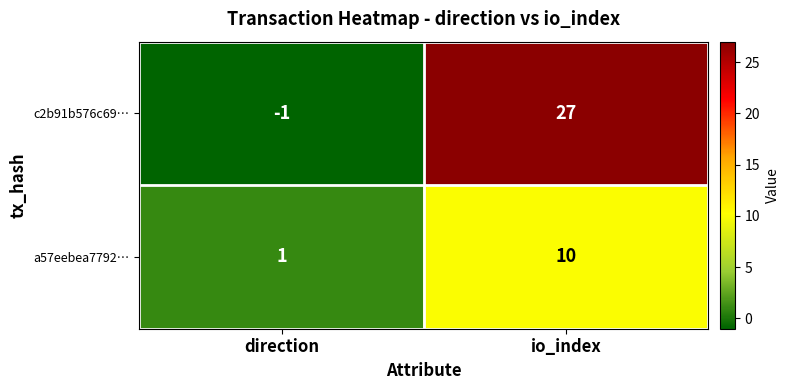

What is the spread (max minus min) of values at direction?

2